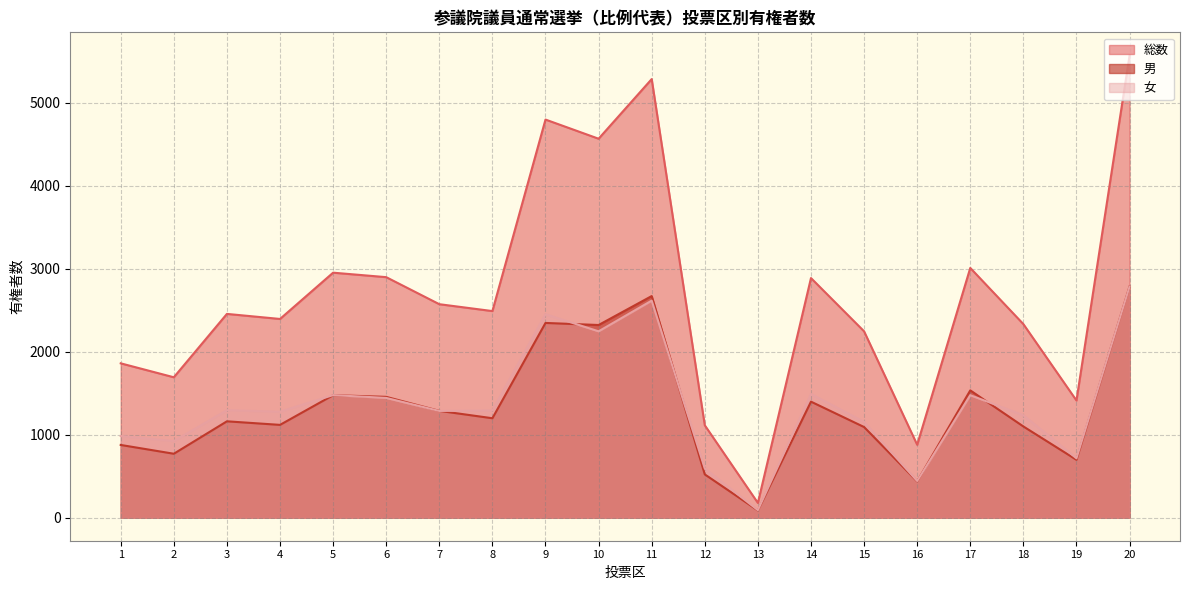

Between 5 and 6, which series saw the biggest shift?

総数